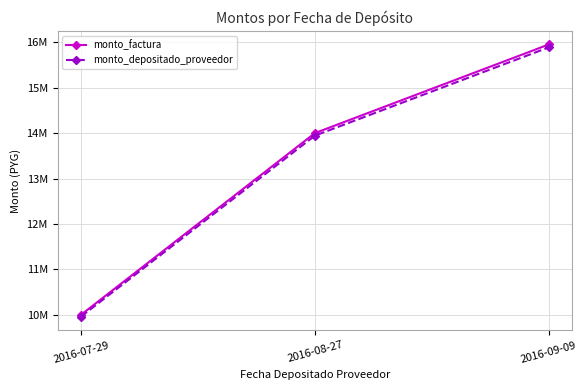

What are all the series names shown in the legend?

monto_factura, monto_depositado_proveedor